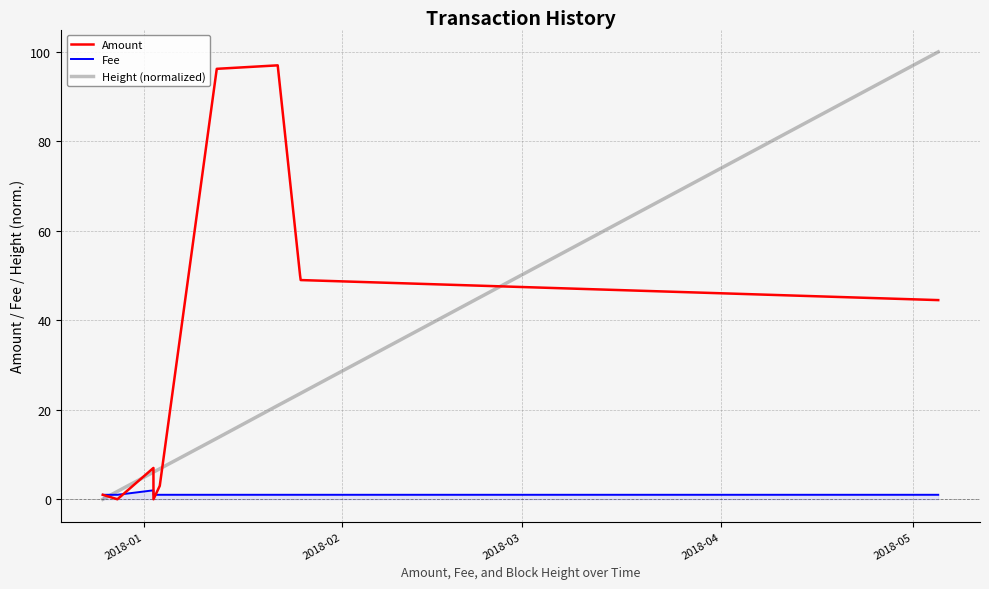

What is the difference between the maximum and second lowest values in the Height (normalized) series?

98.2